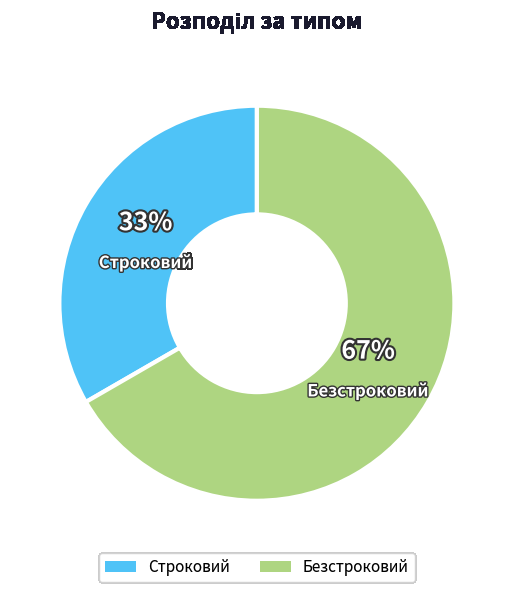

Which slice represents more than half of the pie?

Безстроковий